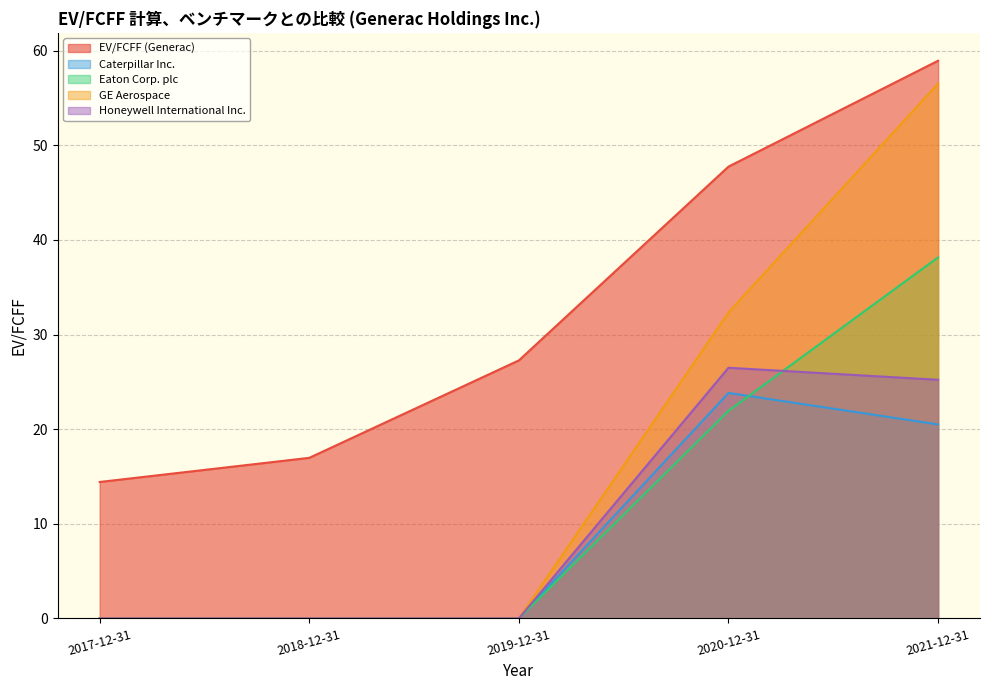

How many lines are shown in the chart?

5